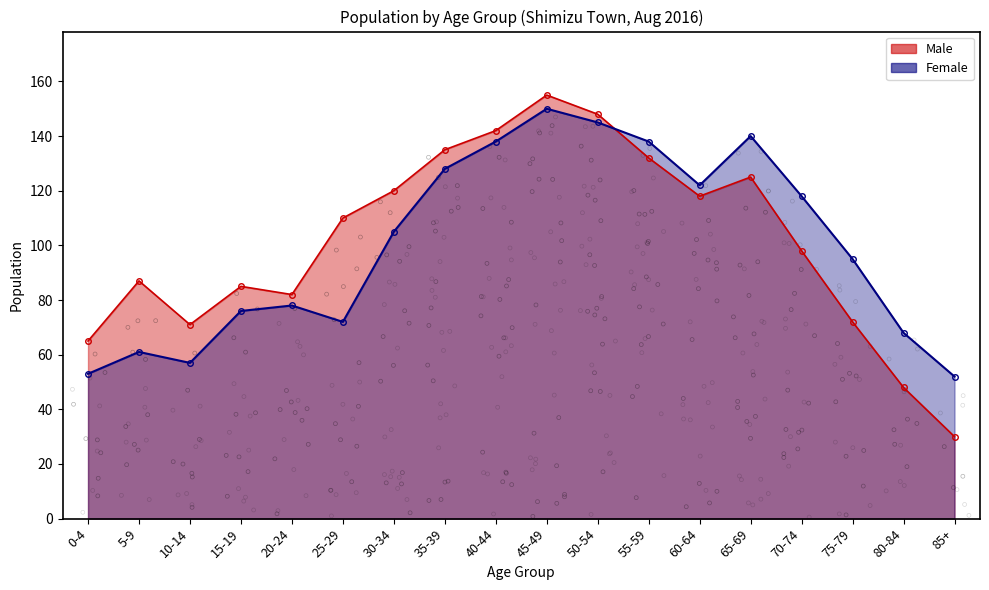

What are all the series names shown in the legend?

Male, Female